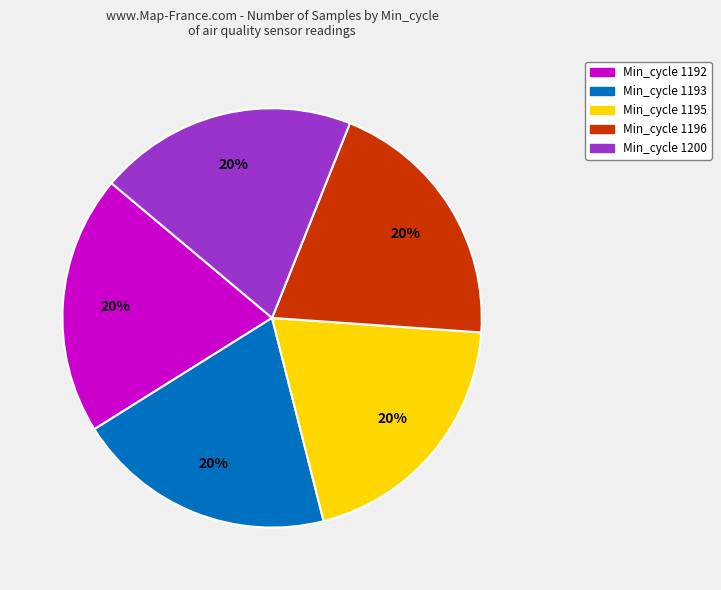

To the nearest percent, what portion does Min_cycle 1195 represent?

20%